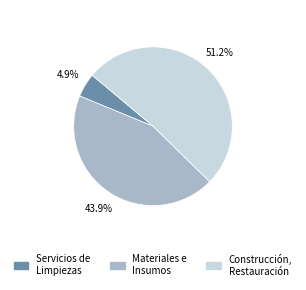

Is there any slice that represents more than half of the pie?

Yes